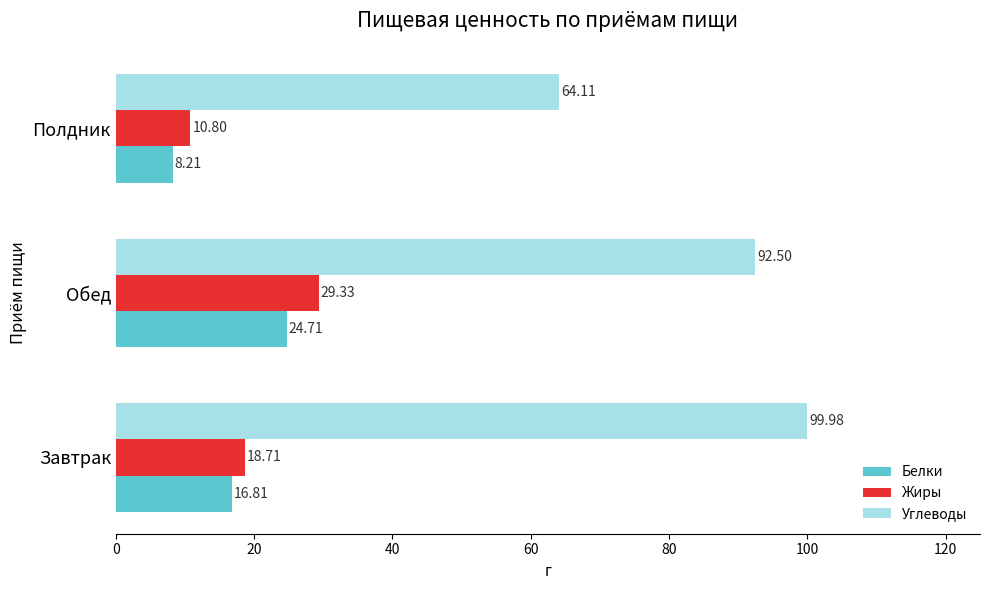

Which series has the largest range (max minus min)?

Углеводы